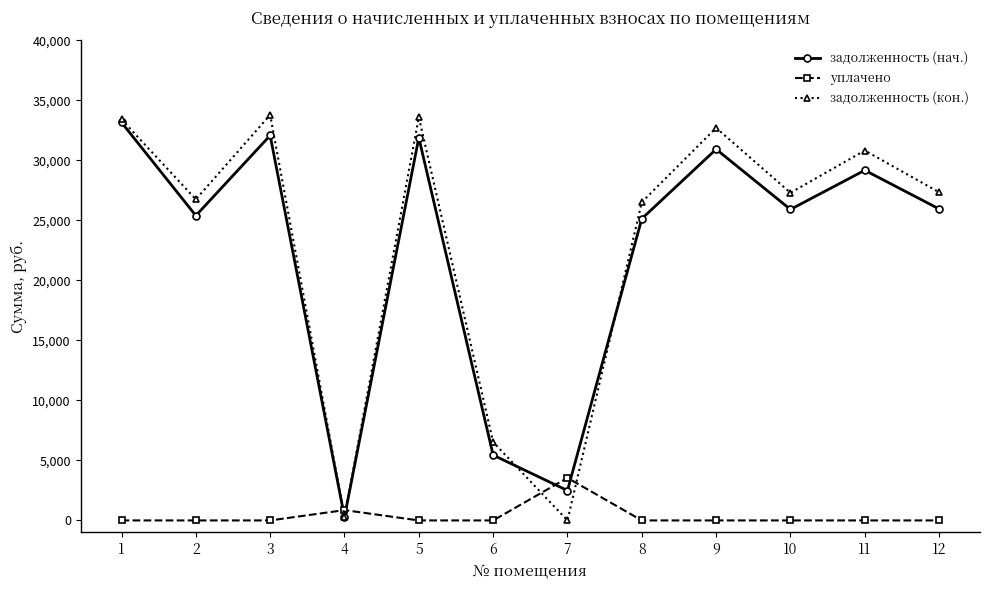

What is the greatest value displayed?

33778.2